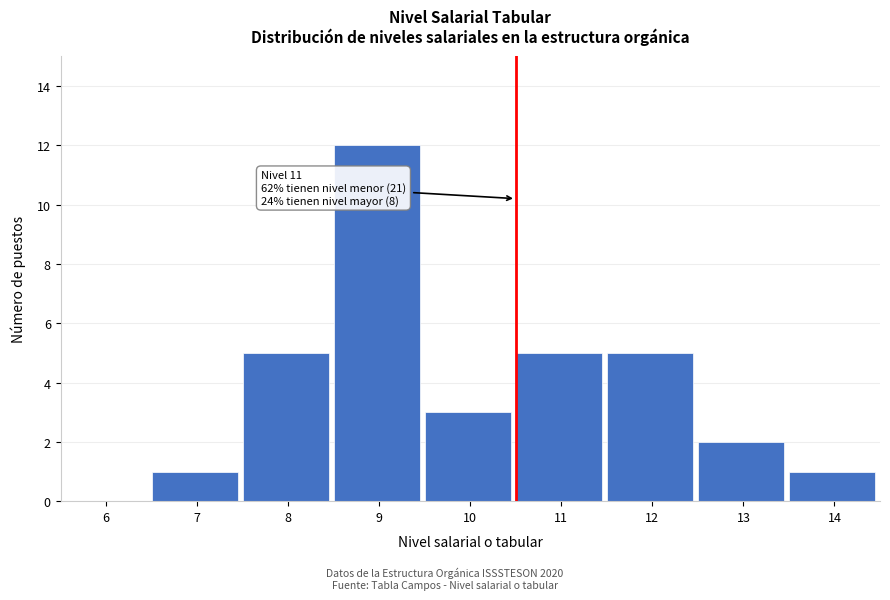

Reading left to right, list all the values displayed in this chart.

6=0	7=1	8=5	9=12	10=3	11=5	12=5	13=2	14=1